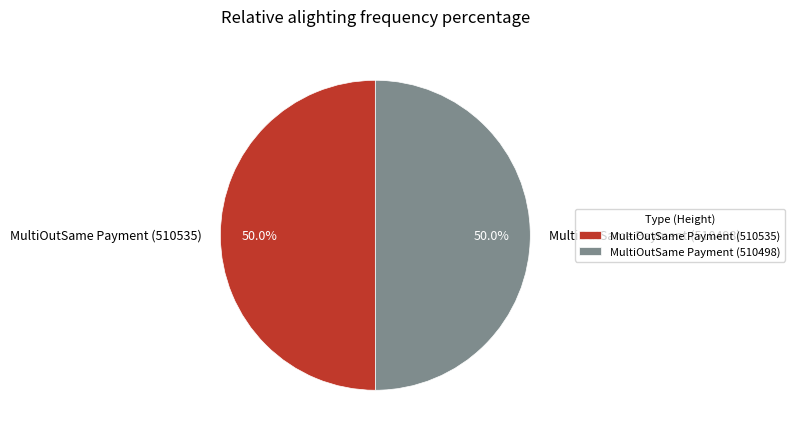

To the nearest percent, what is the average slice percentage?

50%